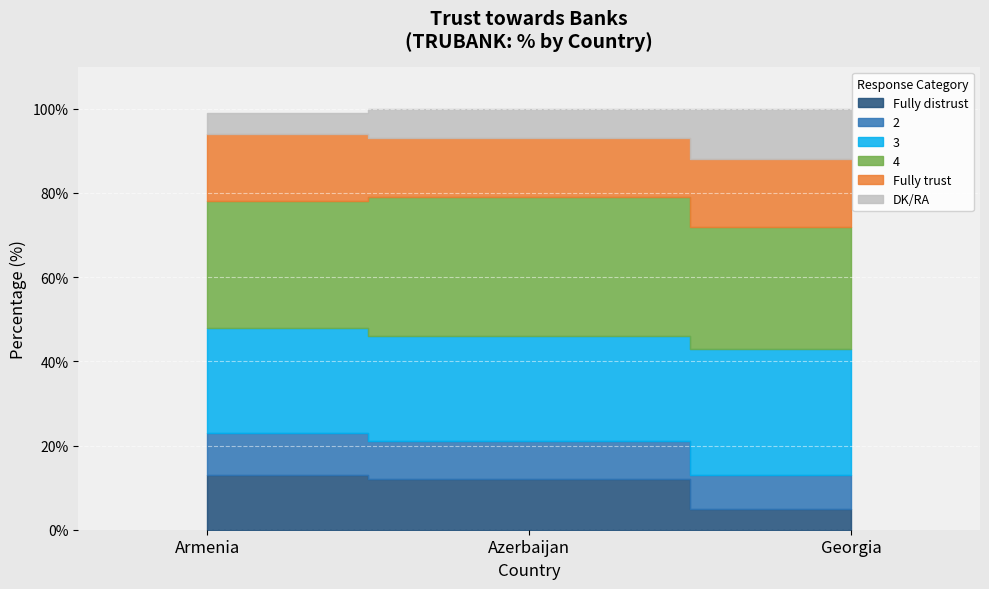

What is the sum of the 4 values at Azerbaijan and Georgia?

62